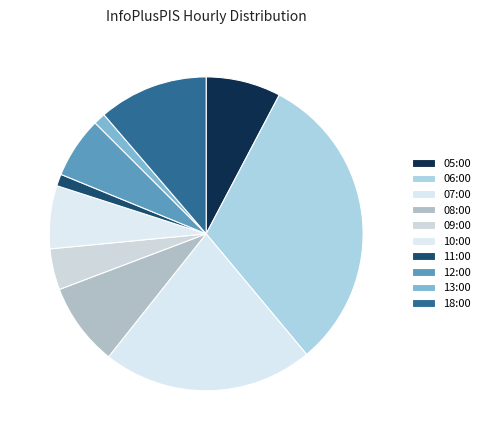

How many segments does this pie chart have?

10